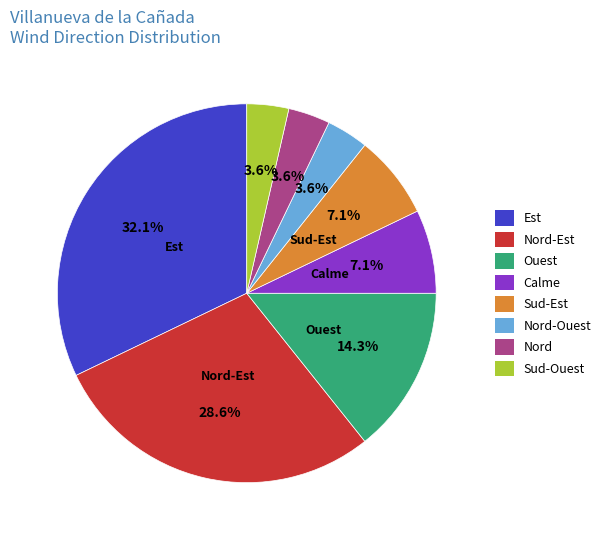

What is the largest slice in the pie chart?

Est